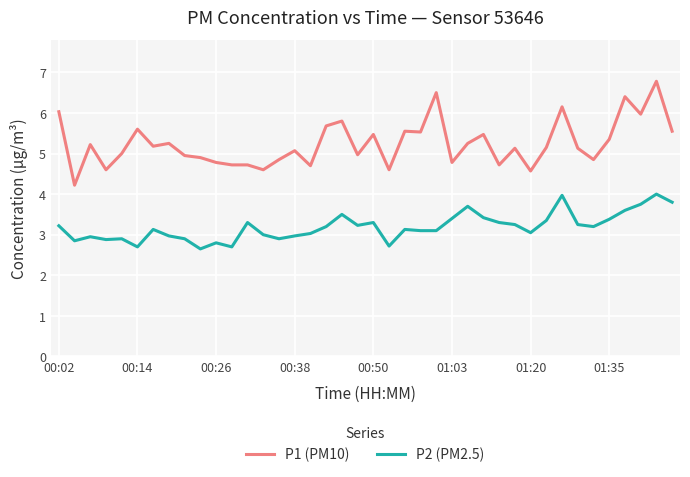

Rank the series by their maximum value, from lowest to highest.

P2 (PM2.5), P1 (PM10)